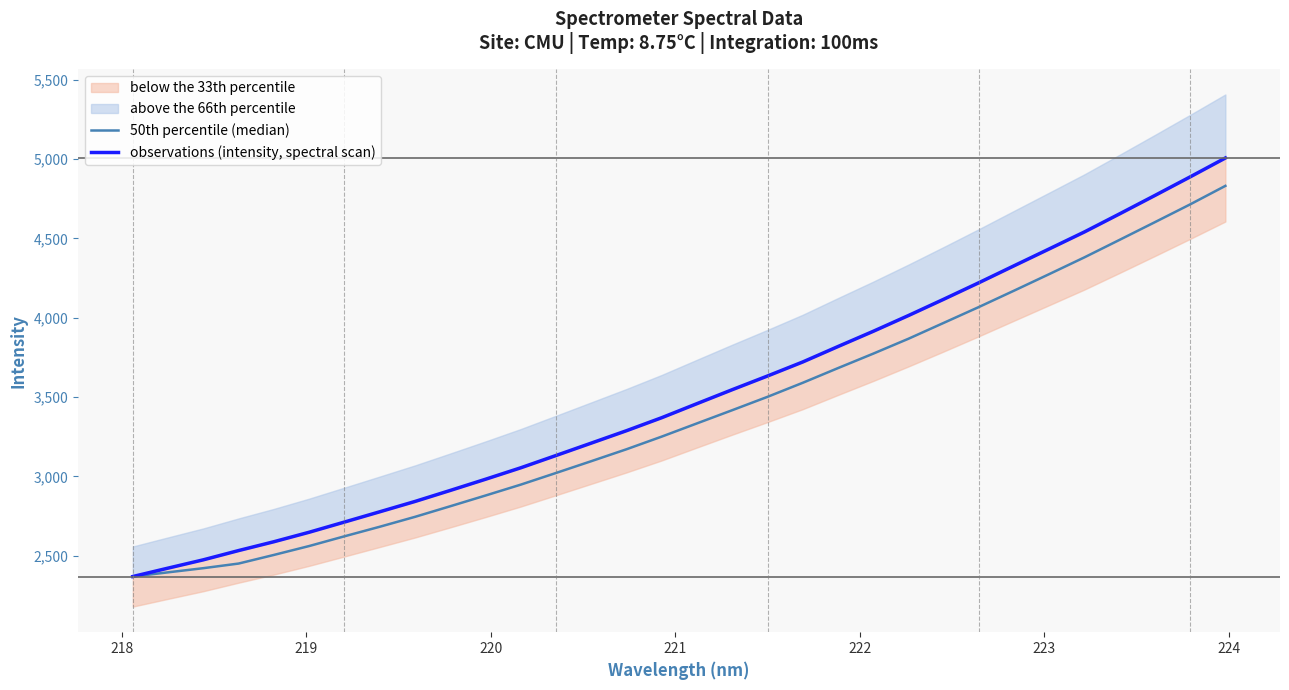

What is the difference between the maximum and minimum values in the observations (intensity, spectral scan) series?

2638.8